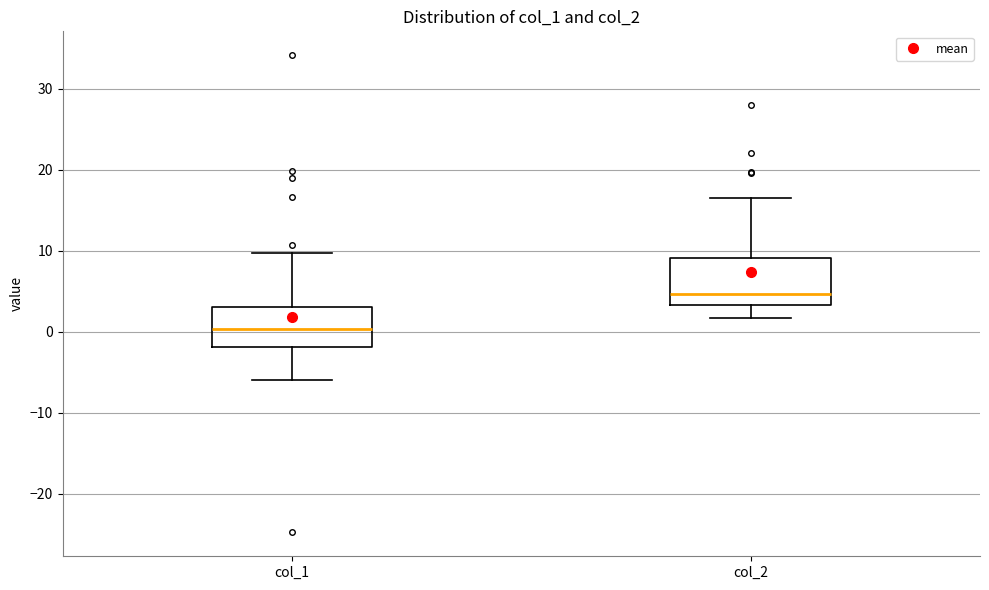

Reading left to right, transcribe this box plot: for each box, give where its median line is, the range the box spans, and where its two whiskers end, as read against the y-axis. The values are not printed on the chart, so give them approximately, as read against the axis.

col_1: median 0, box -2 to 3, whiskers -6 to 10
col_2: median 5, box 3 to 9, whiskers 2 to 17